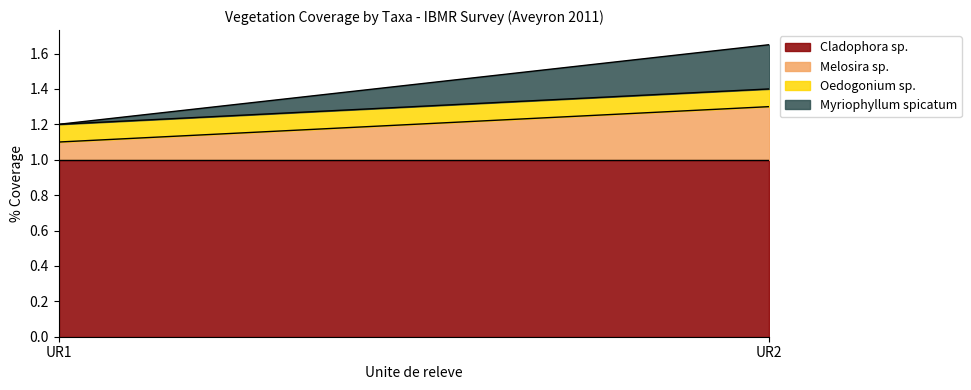

Reading left to right, what are all the values shown in this chart?

Cladophora sp.: UR1=1.0	UR2=1.0
Melosira sp.: UR1=0.1	UR2=0.3
Oedogonium sp.: UR1=0.1	UR2=0.1
Myriophyllum spicatum: UR1=0.0	UR2=0.2